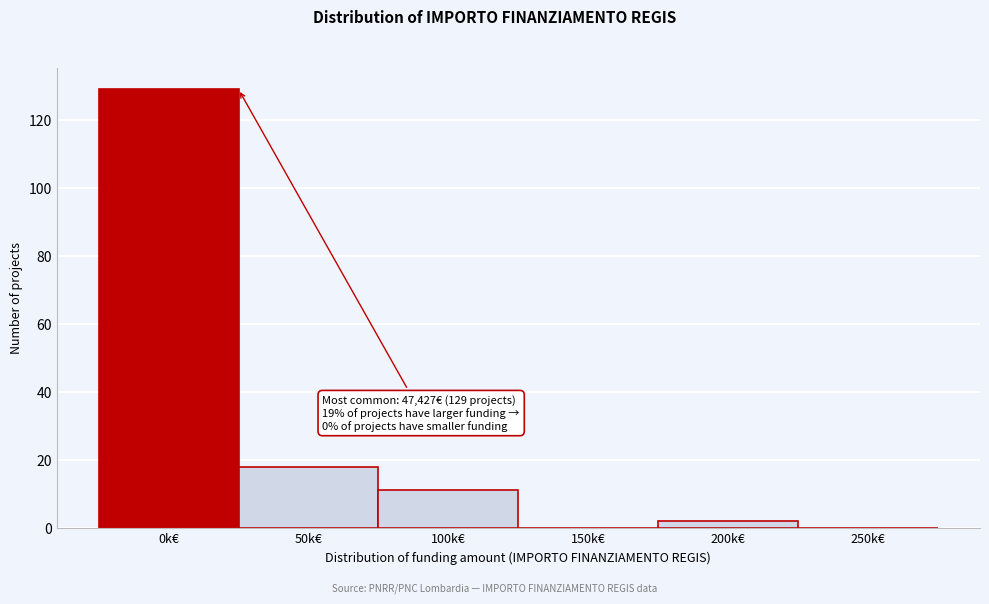

Reading right to left, list all the values displayed in this chart.

250k€=0	200k€=2	150k€=0	100k€=11	50k€=18	0k€=129